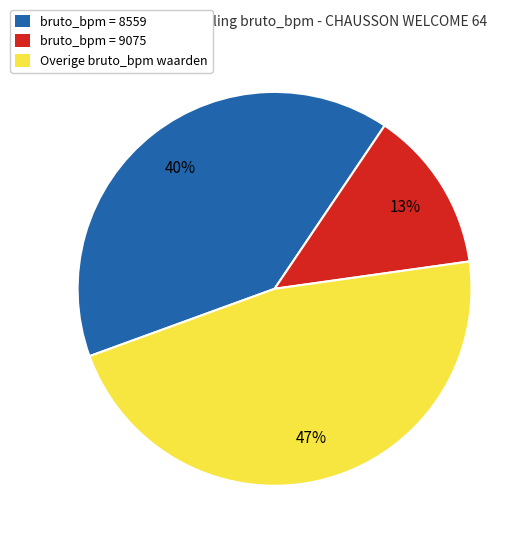

Which category has the smallest portion of the pie?

bruto_bpm = 9075